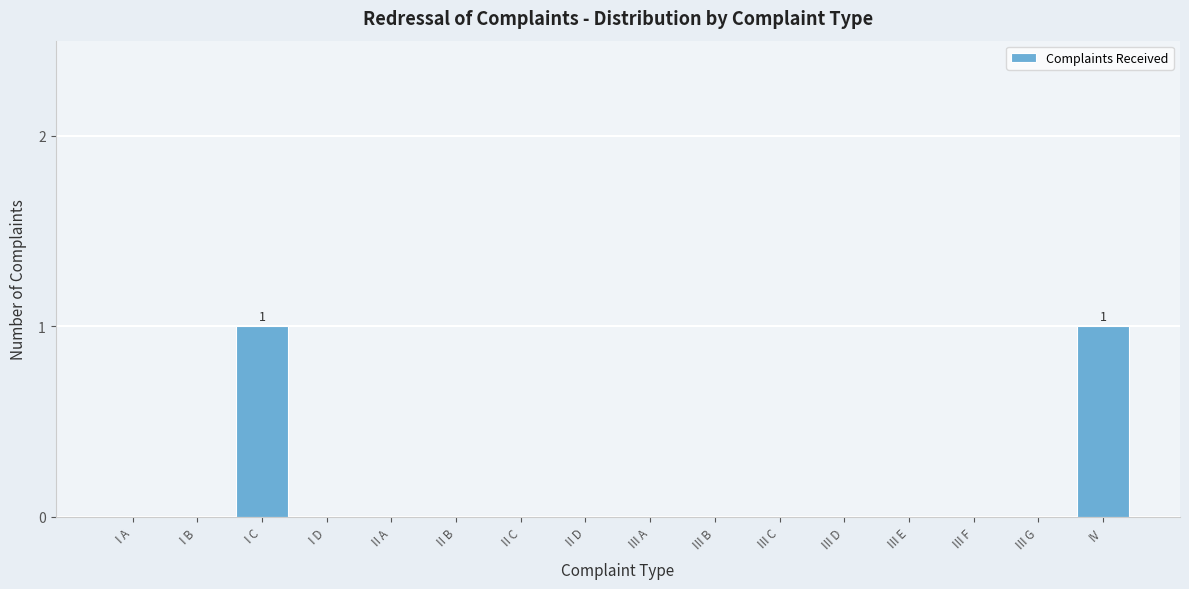

Reading right to left, what are all the values shown in this chart?

IV=1	III G=0	III F=0	III E=0	III D=0	III C=0	III B=0	III A=0	II D=0	II C=0	II B=0	II A=0	I D=0	I C=1	I B=0	I A=0